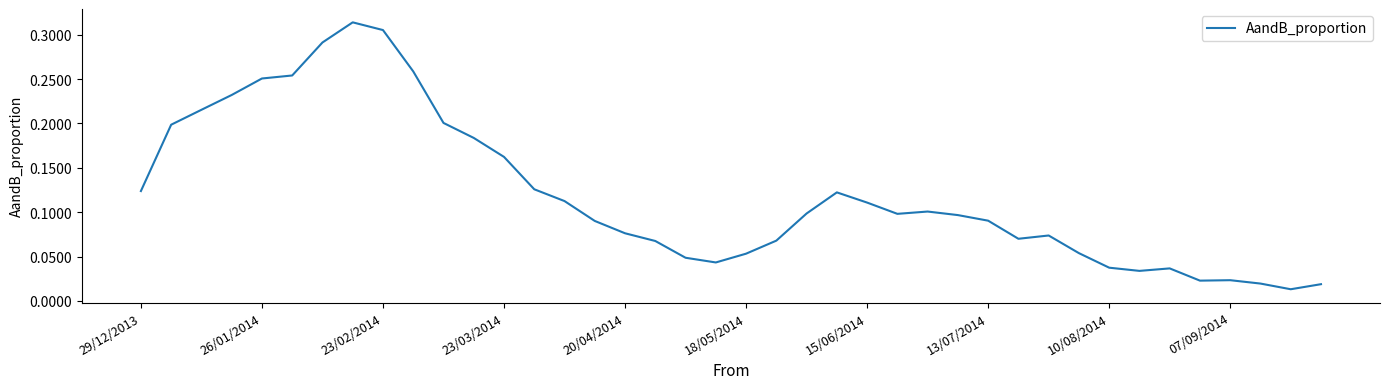

Is this an area chart (filled region under the line)?

No